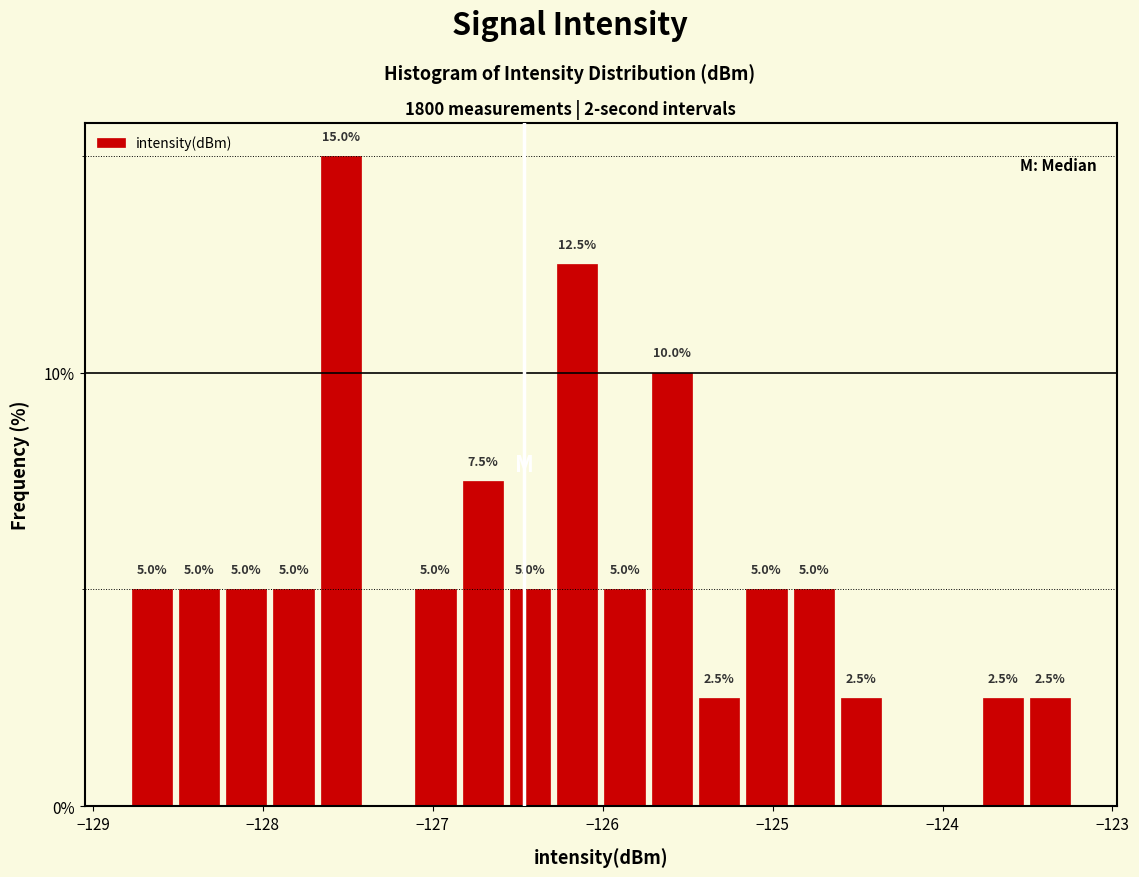

Read against the x-axis, roughly where is the centre of the tallest bar?

-127.5